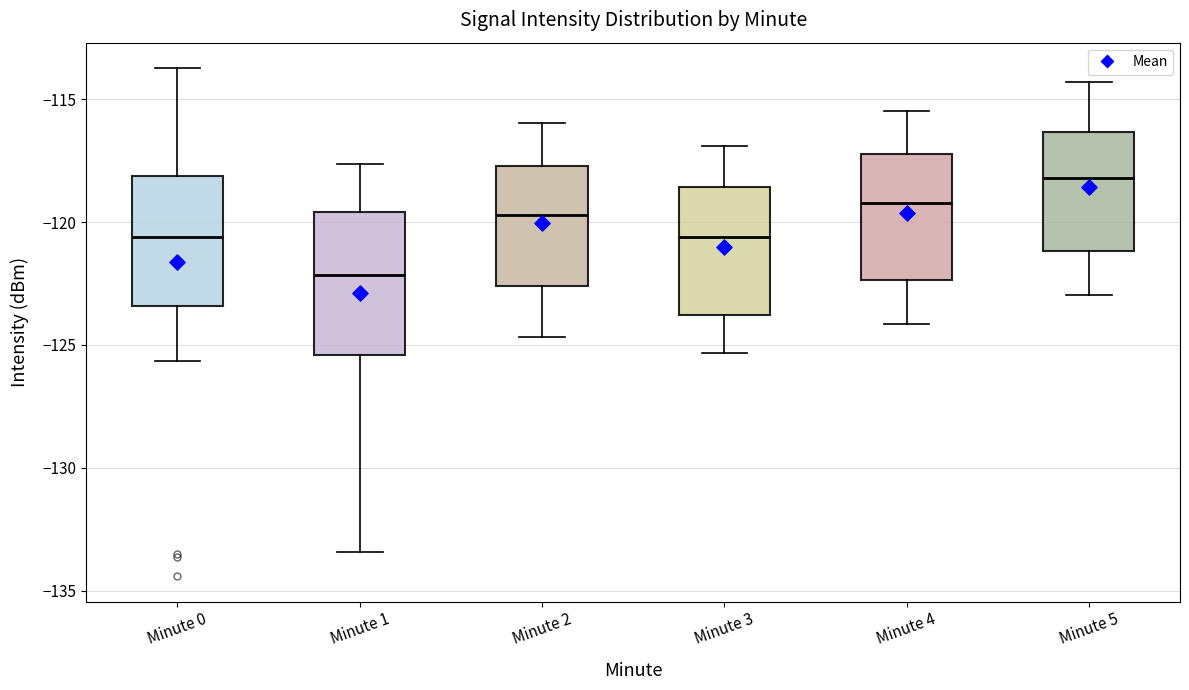

Where does the lower whisker of the box for Minute 0 end on the y-axis? The values are not printed on the chart, so give them approximately, as read against the axis.

-125.5